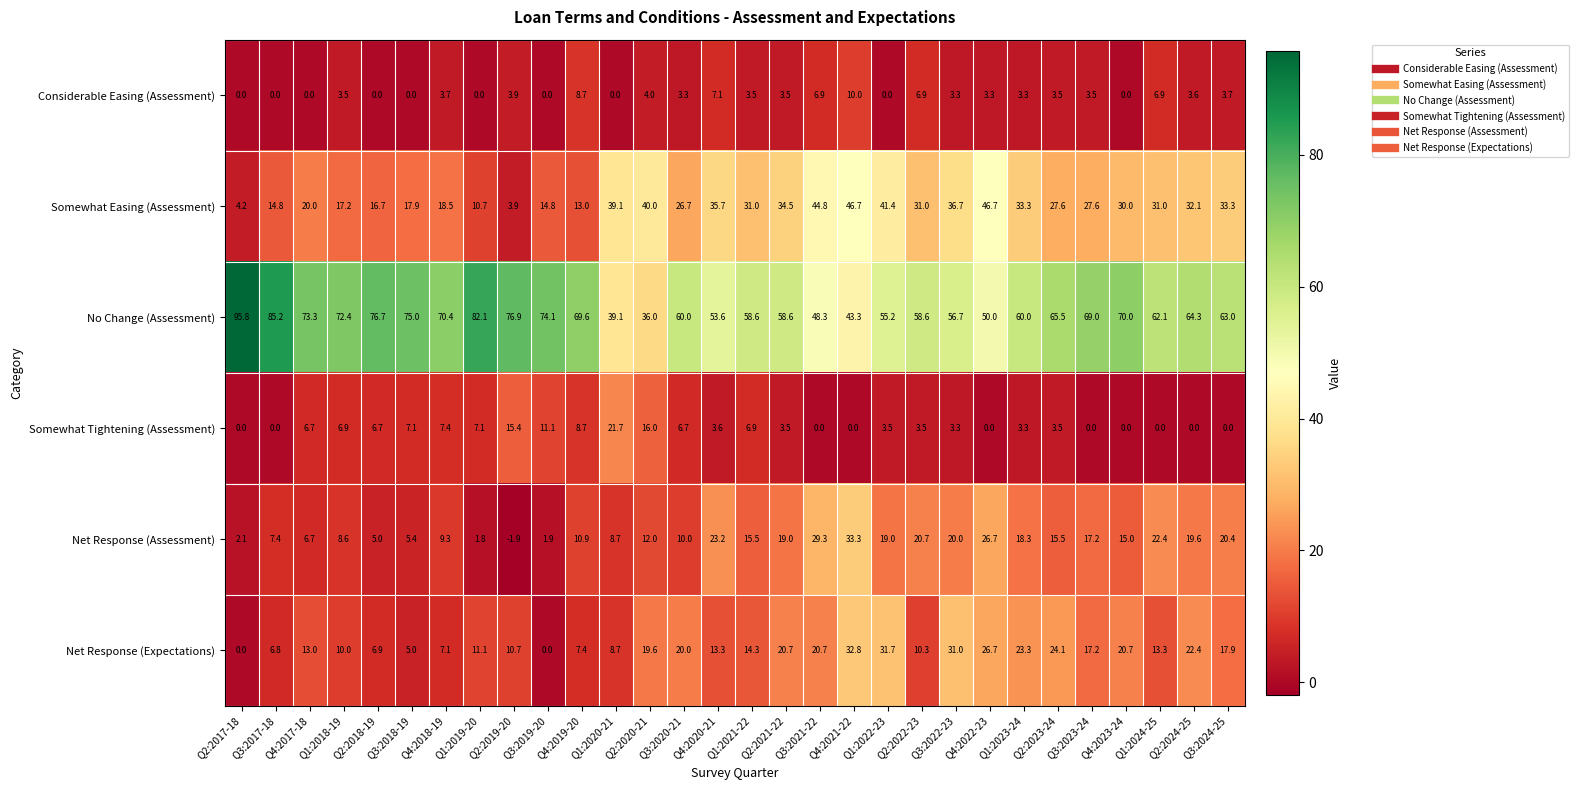

Where is Somewhat Easing (Assessment) nearest to the value 25?

Q3:2020-21